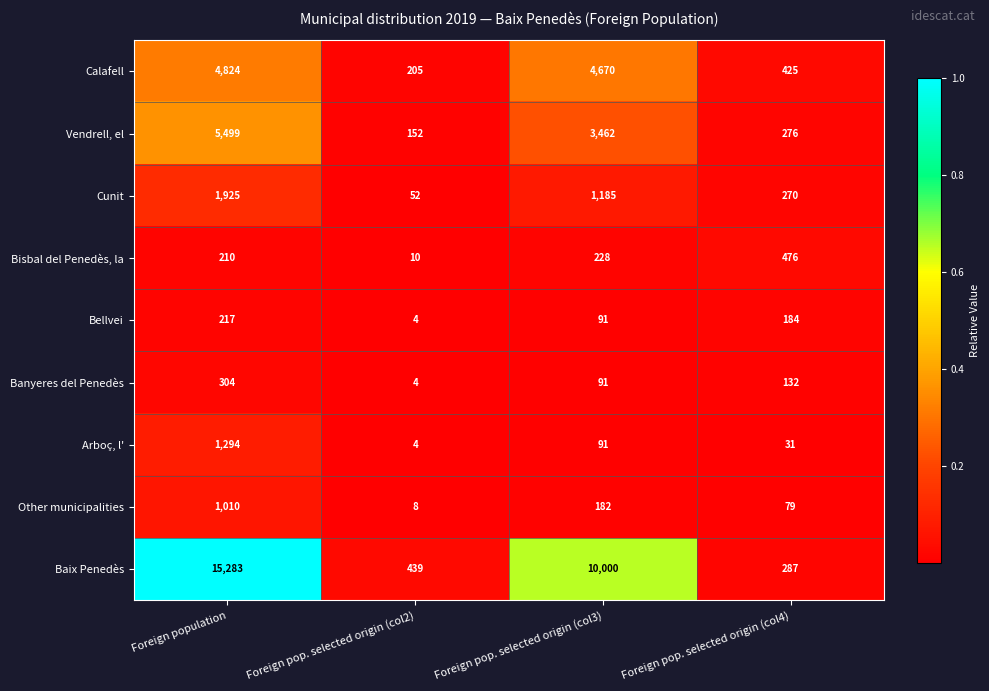

Between Foreign pop. selected origin (col3) and Foreign pop. selected origin (col4), which series saw the biggest shift?

Baix Penedès